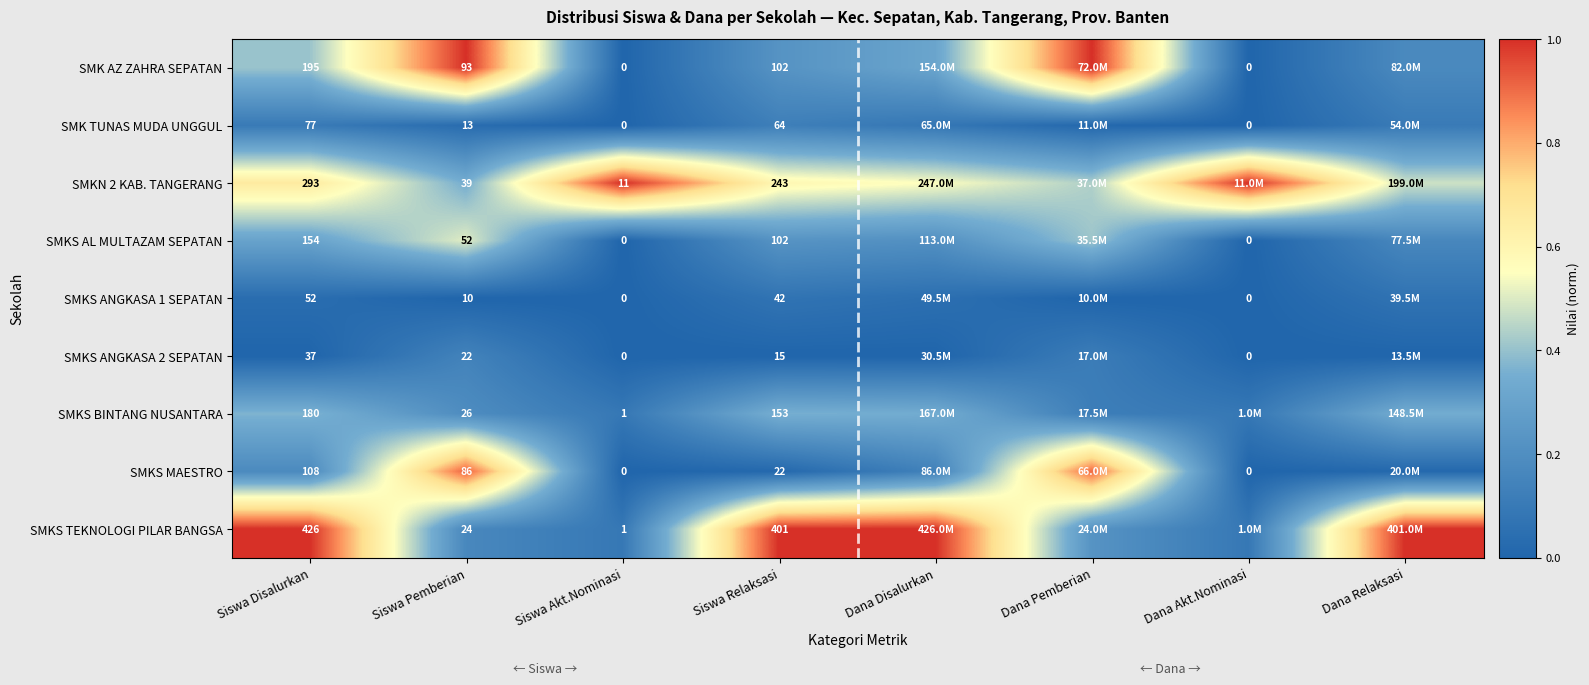

The value of SMKS TEKNOLOGI PILAR BANGSA at Dana Relaksasi is 1.5. True or false?

False